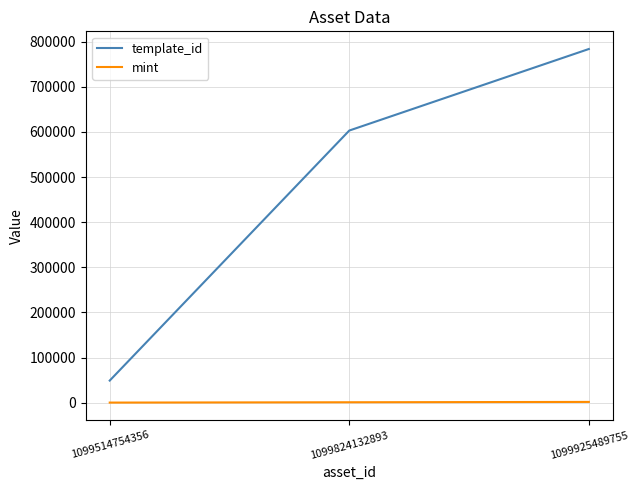

The template_id series shows 783650 at 1099925489755. True or false?

True